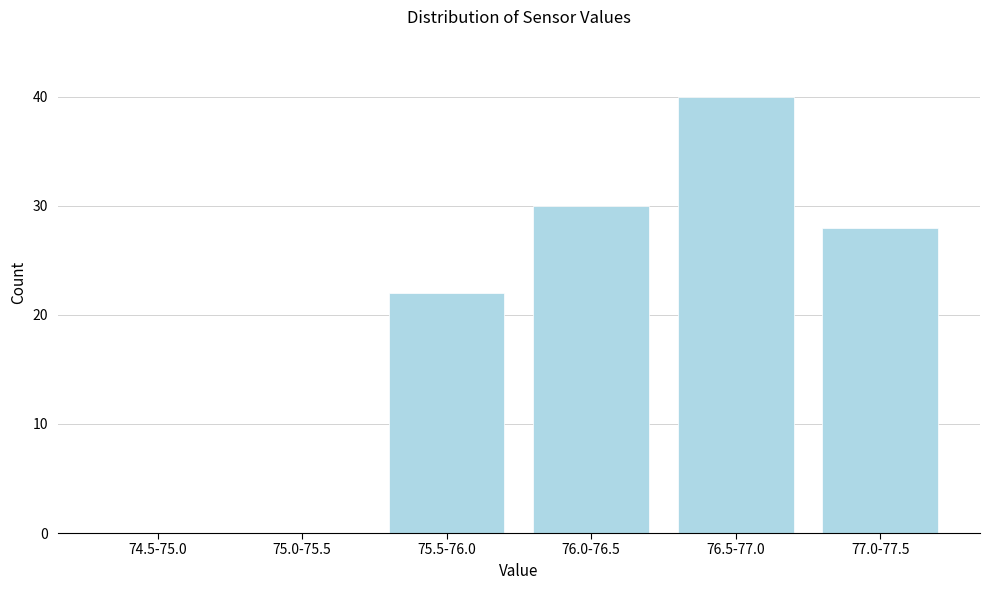

Reading right to left, transcribe all the data shown in this chart.

77.0-77.5=28	76.5-77.0=40	76.0-76.5=30	75.5-76.0=22	75.0-75.5=0	74.5-75.0=0